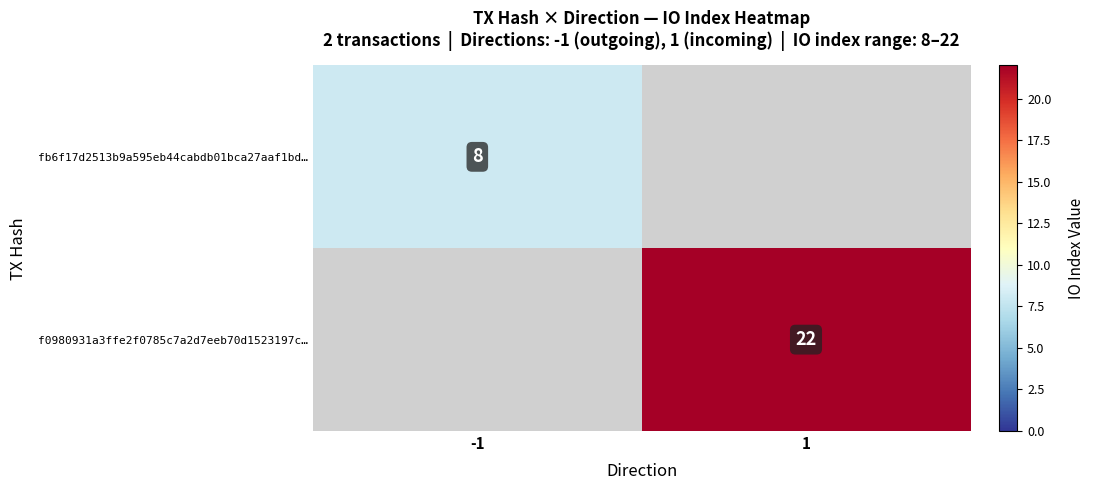

Is the value of fb6f17d2513b9a595eb44cabdb01bca27aaf1bd… at -1 greater than the value of f0980931a3ffe2f0785c7a2d7eeb70d1523197c… at 1?

No